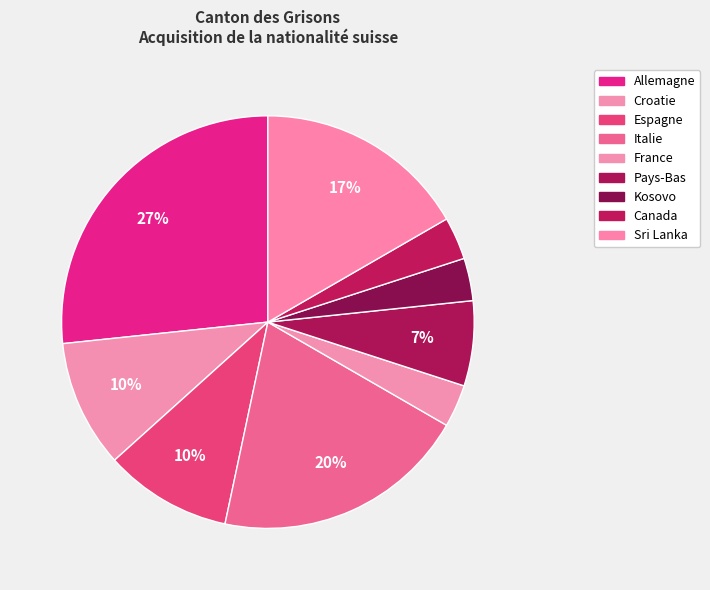

To the nearest percent, what is the difference between the Canada and Sri Lanka slice percentages?

13%